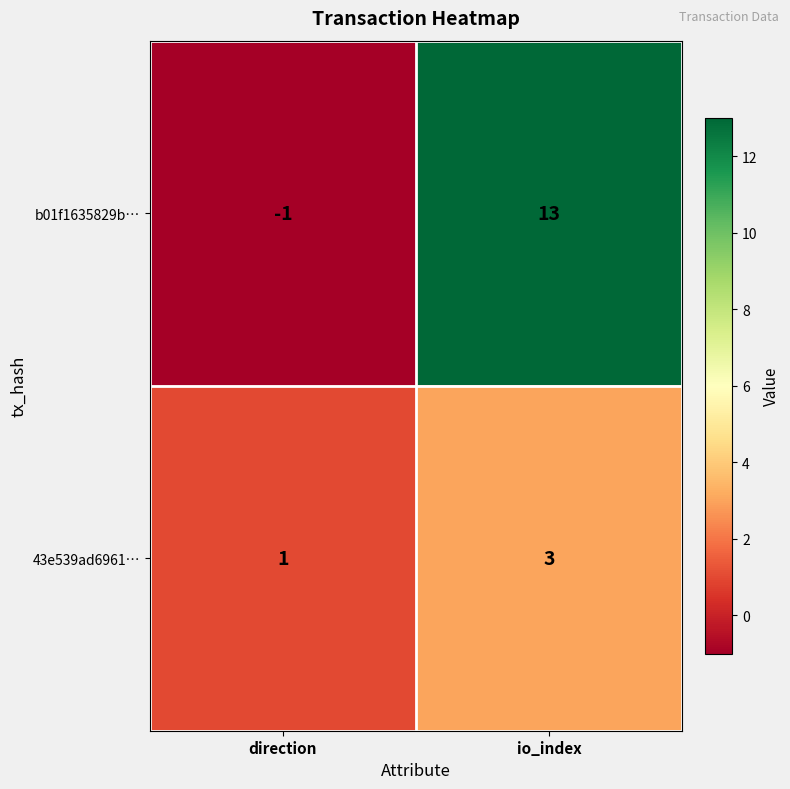

True or false: b01f1635829b… has a value of -1 at direction.

True